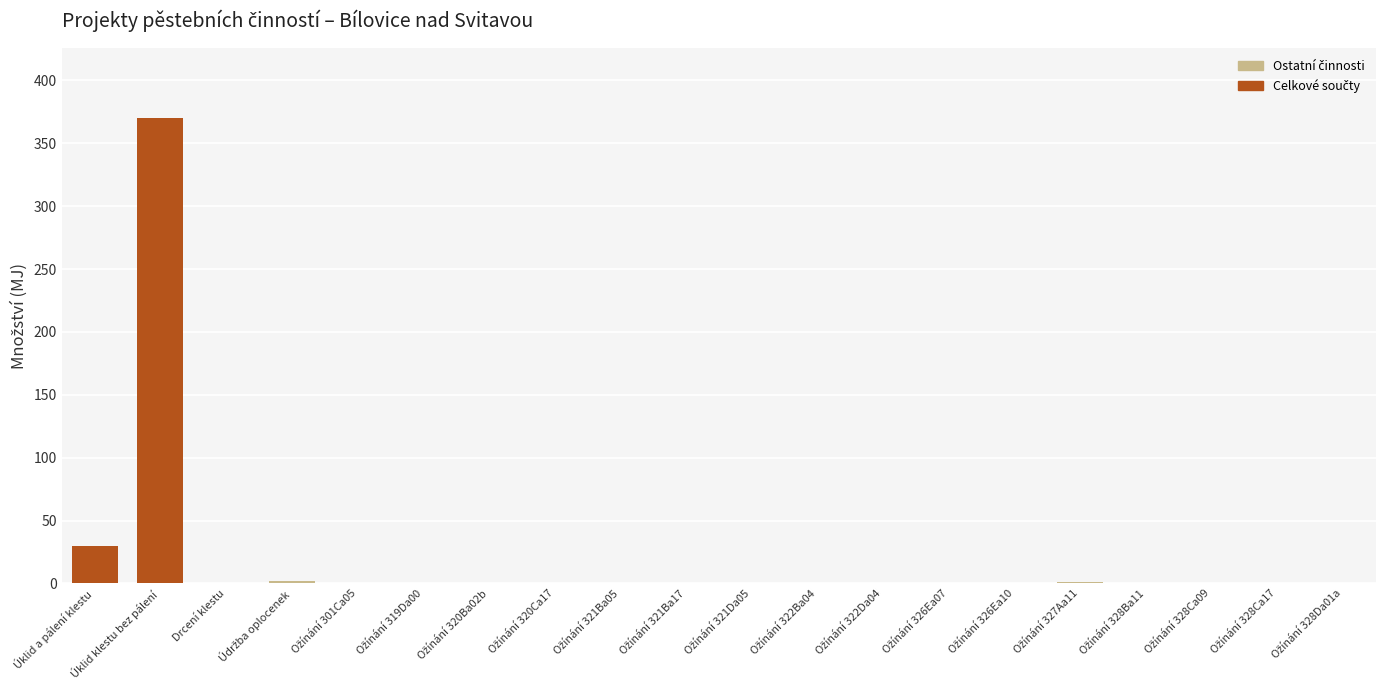

What is the sum of all values?

406.3